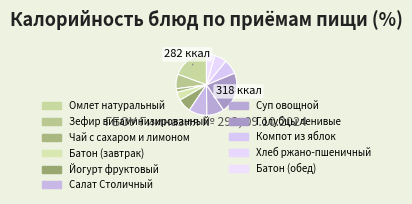

How many segments does this pie chart have?

11